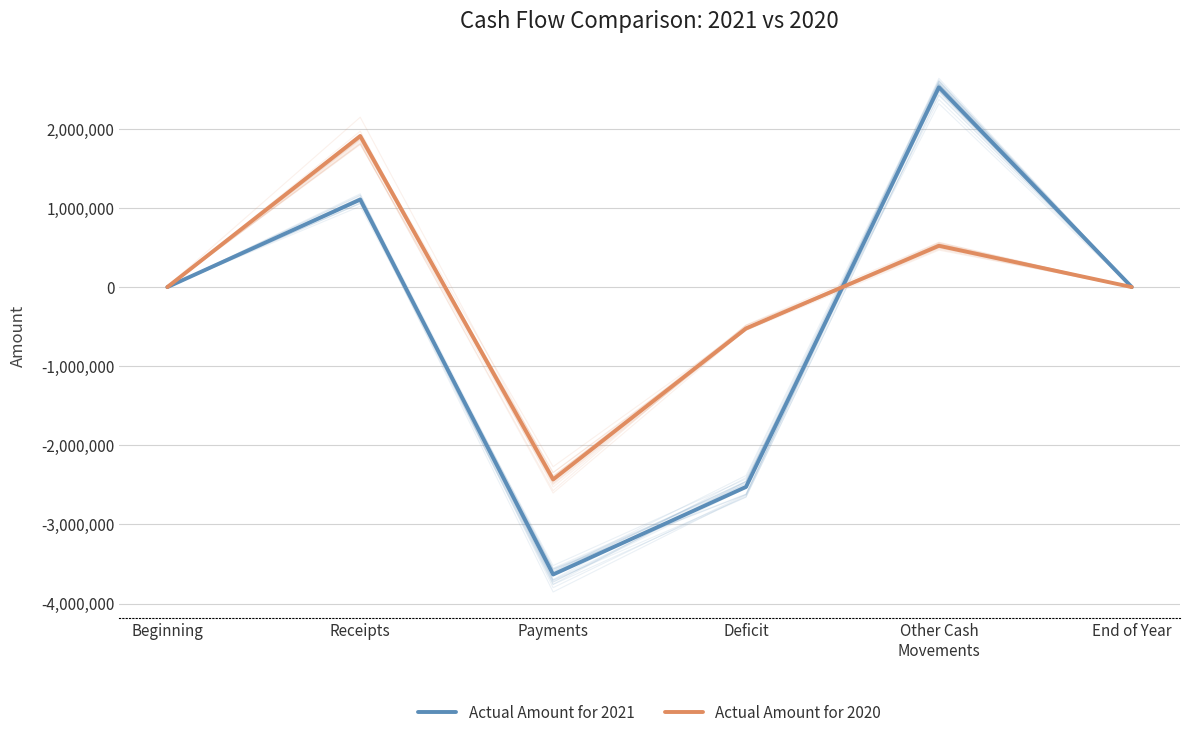

The Actual Amount for 2020 series shows -521881 at Deficit. True or false?

True